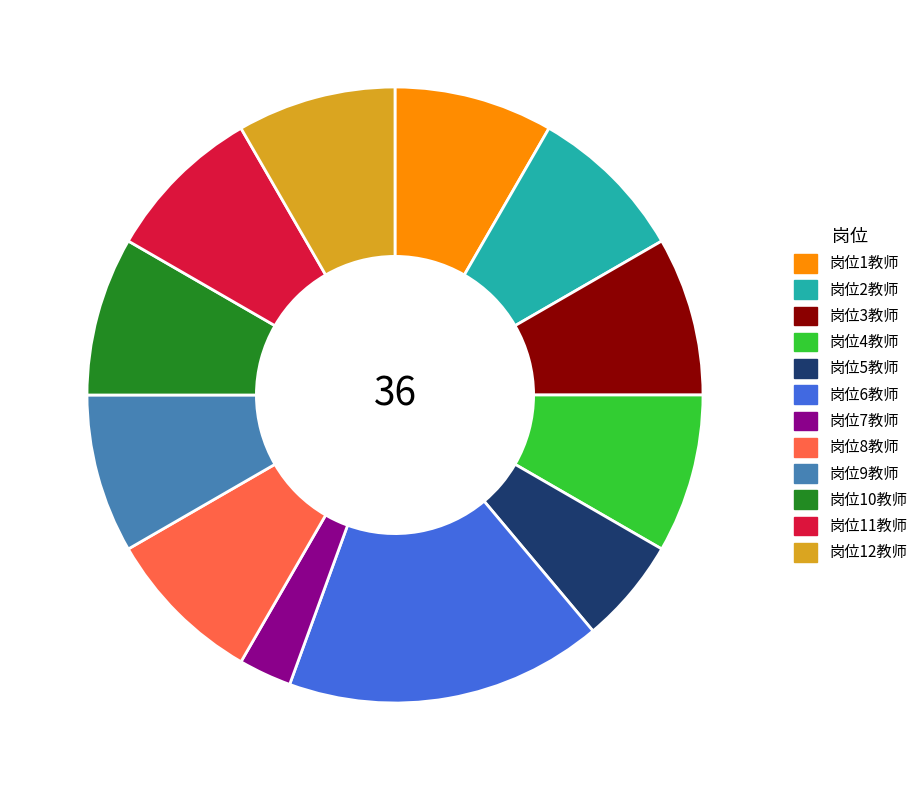

True or false: 岗位9教师 accounts for 8% of the total.

True